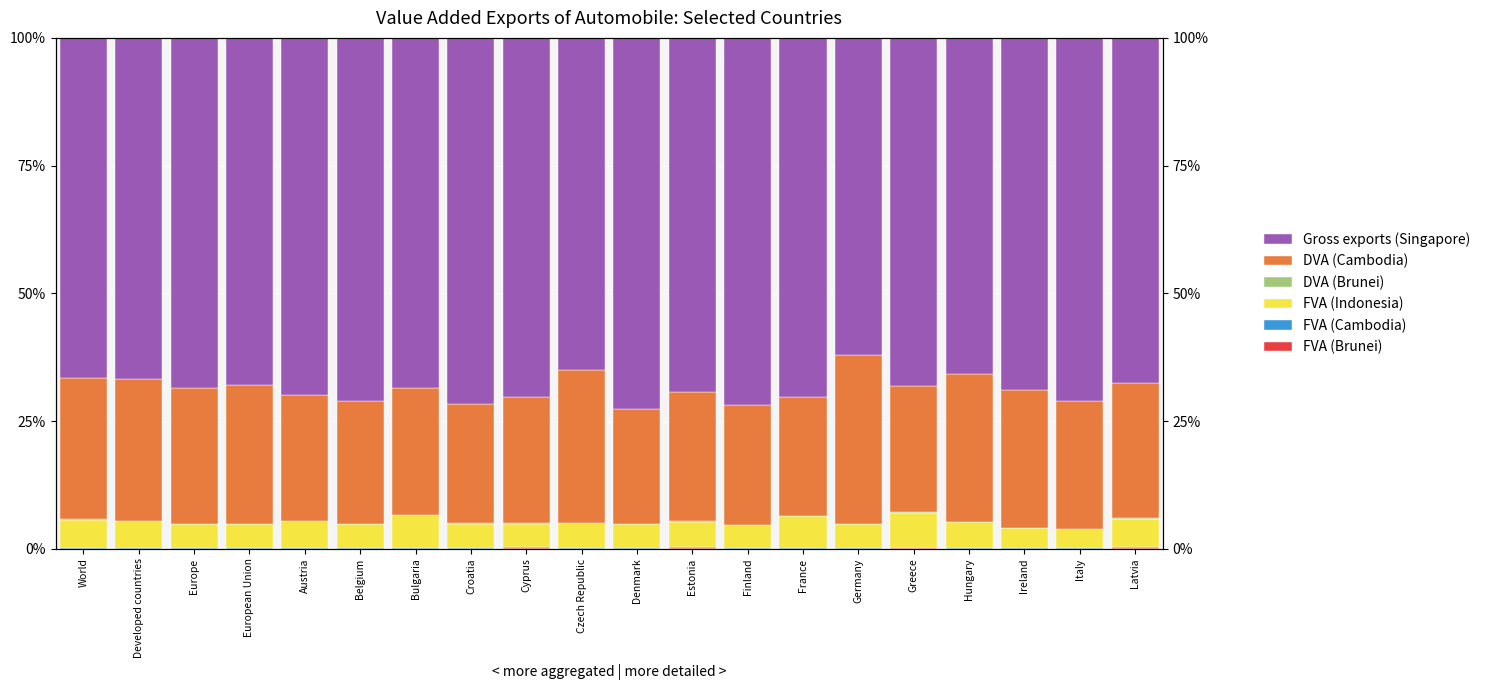

At which category does the chart reach its peak across all series?

Denmark